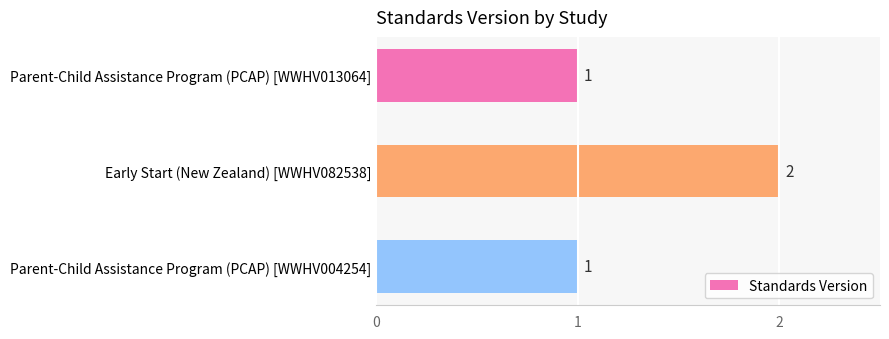

What is the difference between the maximum and minimum values?

1